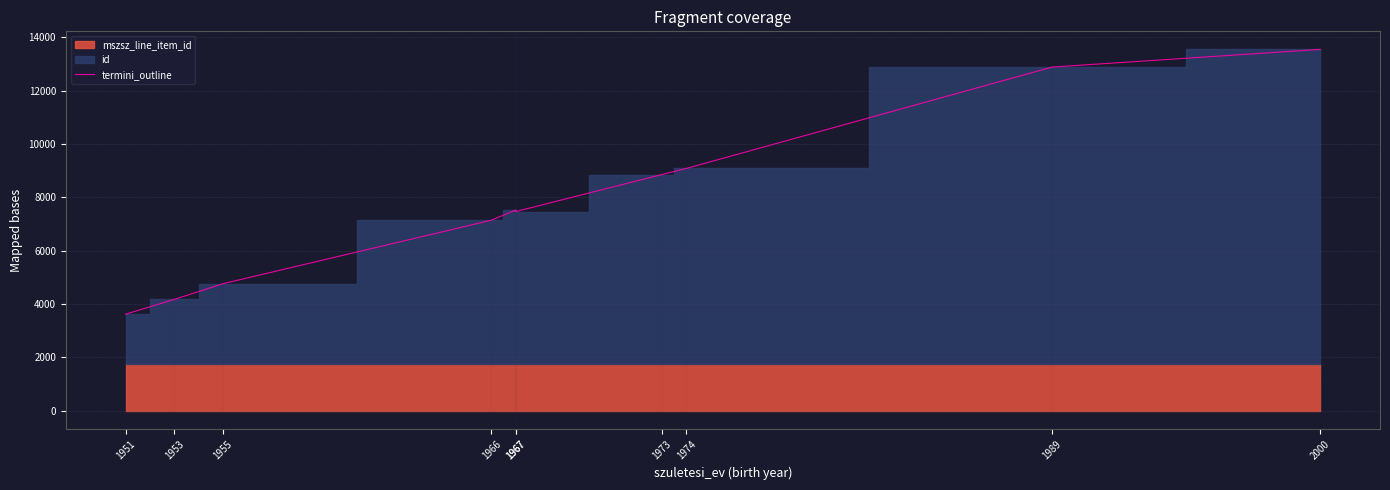

The value at 2000 is 13541.2. True or false?

True